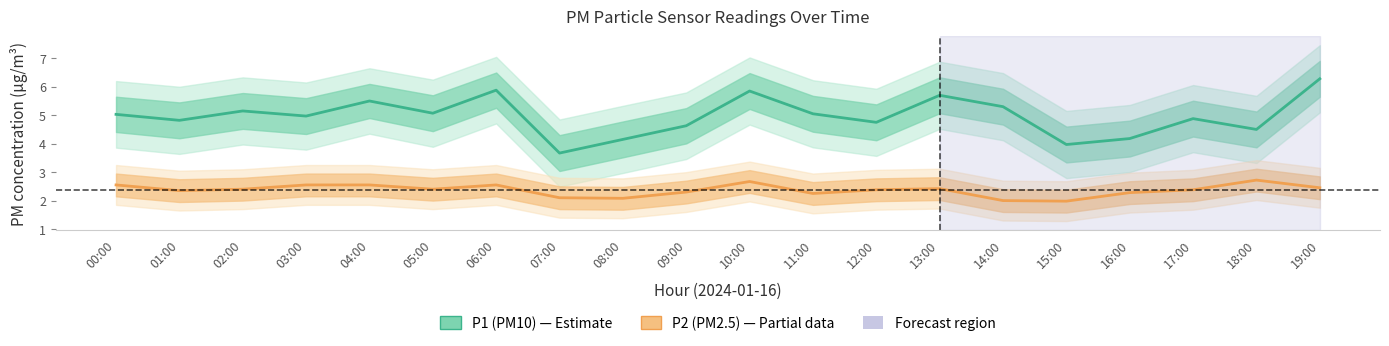

Where is the first local maximum for P1 (PM10)?

02:00